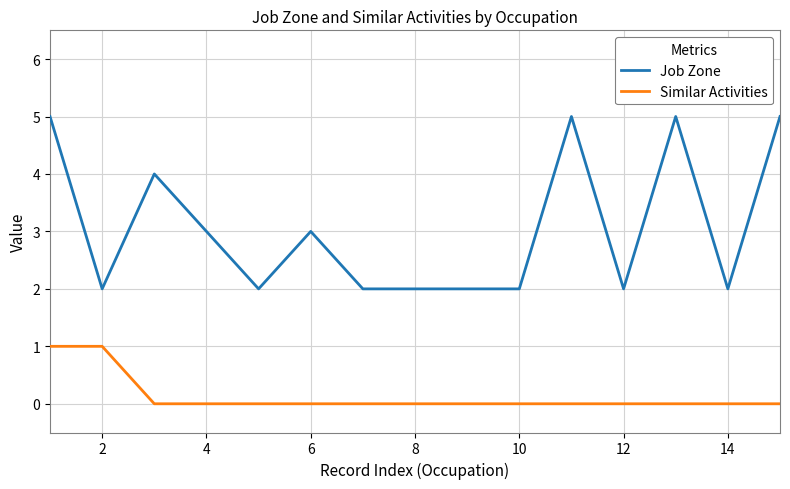

True or false: Similar Activities and Job Zone intersect in this chart.

False